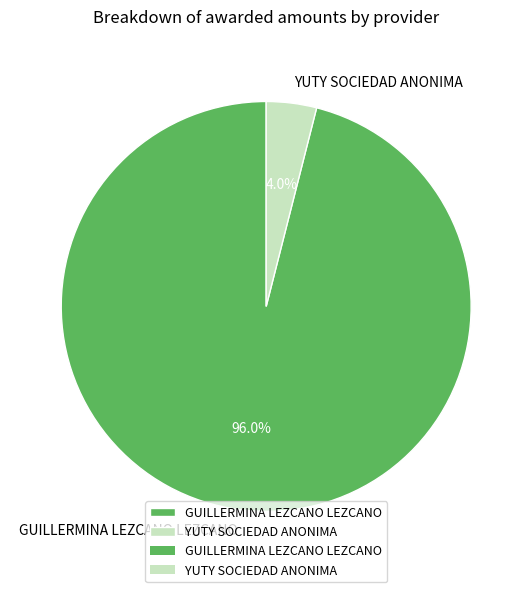

The GUILLERMINA LEZCANO LEZCANO slice represents 90% of the pie. True or false?

False